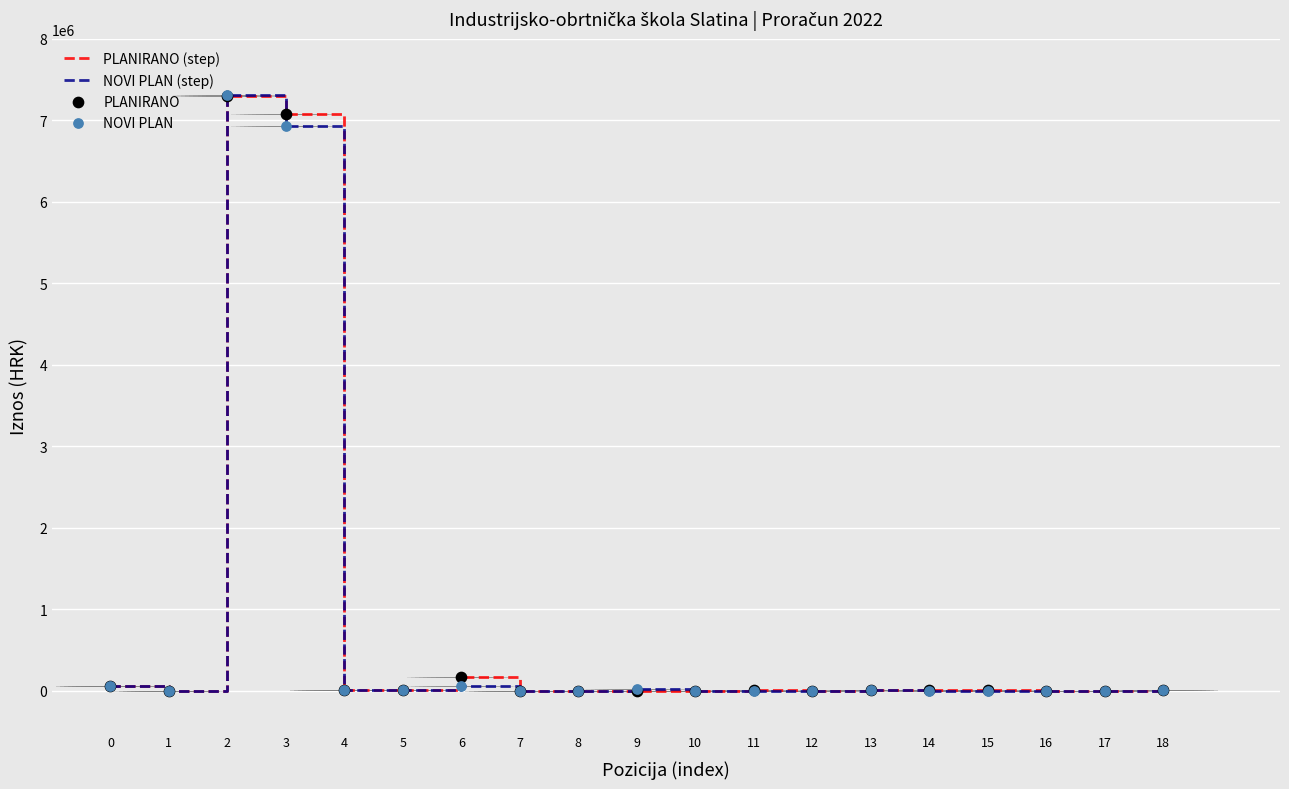

What is the greatest value displayed?

7308803.1